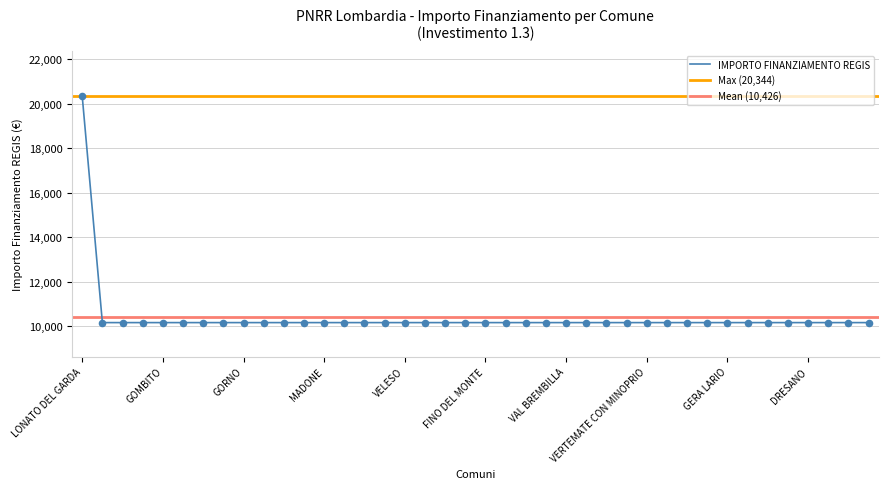

Approximately how many times larger is the value at SUISIO compared to GROPELLO CAIROLI?

1.0